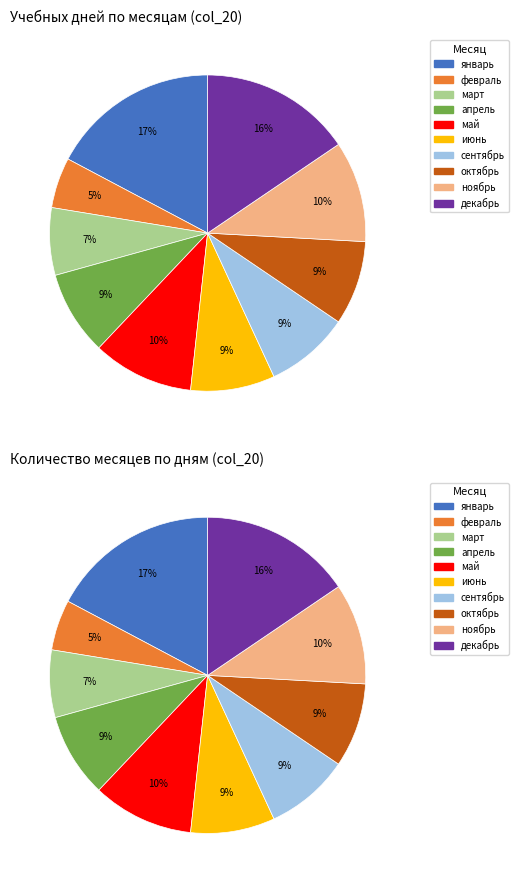

To the nearest percent, what portion does июнь represent?

9%